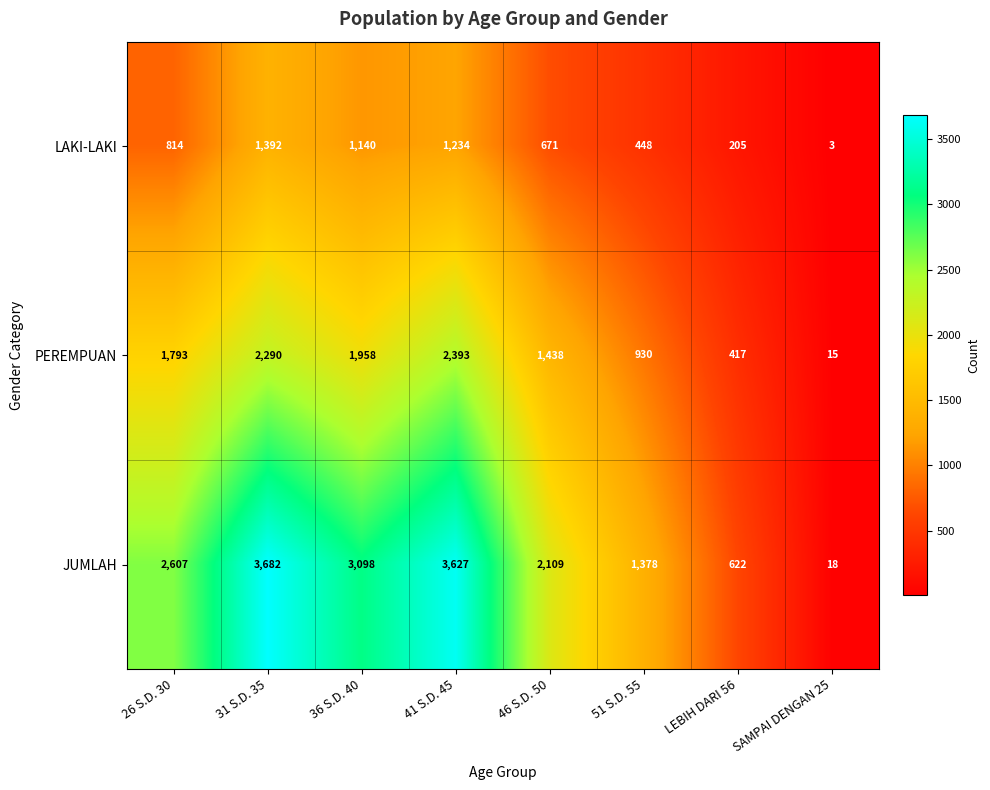

What is the difference between the JUMLAH values at 36 S.D. 40 and 51 S.D. 55?

1720